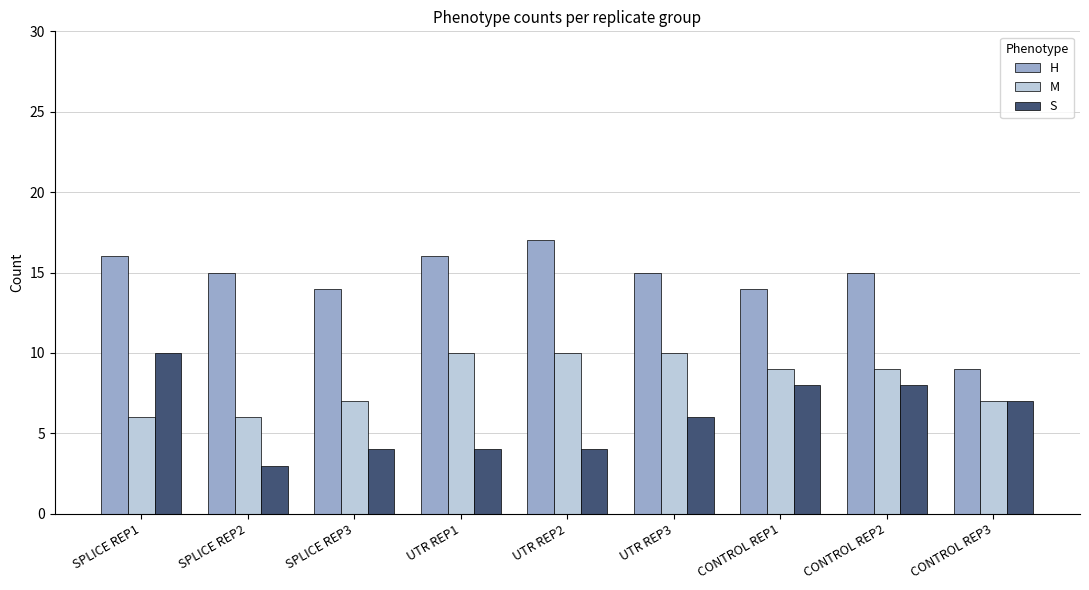

What value does the S series have at UTR REP1?

4